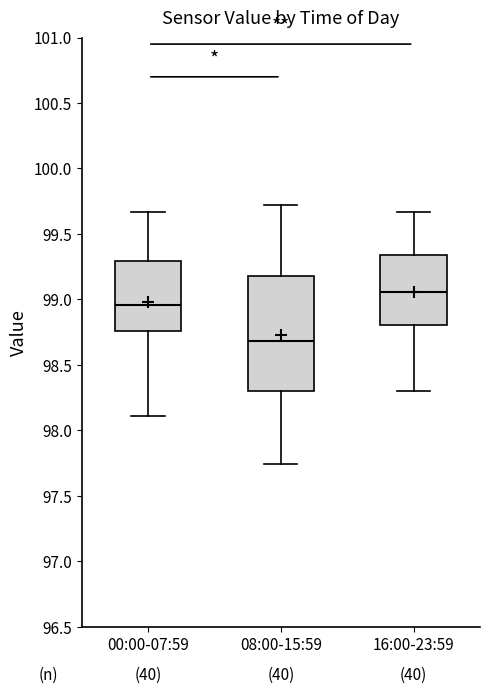

Reading left to right, read every box against the y-axis: the position of its median line, the range the box covers, and the ends of its whiskers. The values are not printed on the chart, so give them approximately, as read against the axis.

00:00-07:59: median 98.95, box 98.75 to 99.30, whiskers 98.10 to 99.65
08:00-15:59: median 98.70, box 98.30 to 99.20, whiskers 97.75 to 99.70
16:00-23:59: median 99.05, box 98.80 to 99.35, whiskers 98.30 to 99.65